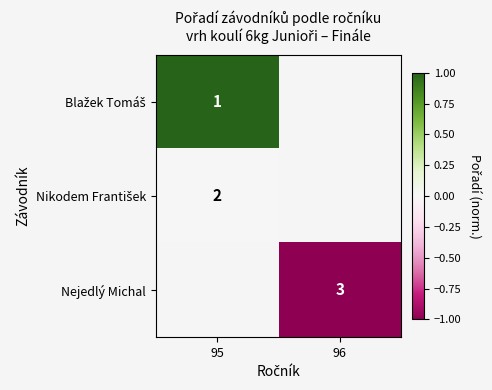

What is the smallest value displayed?

-1.0